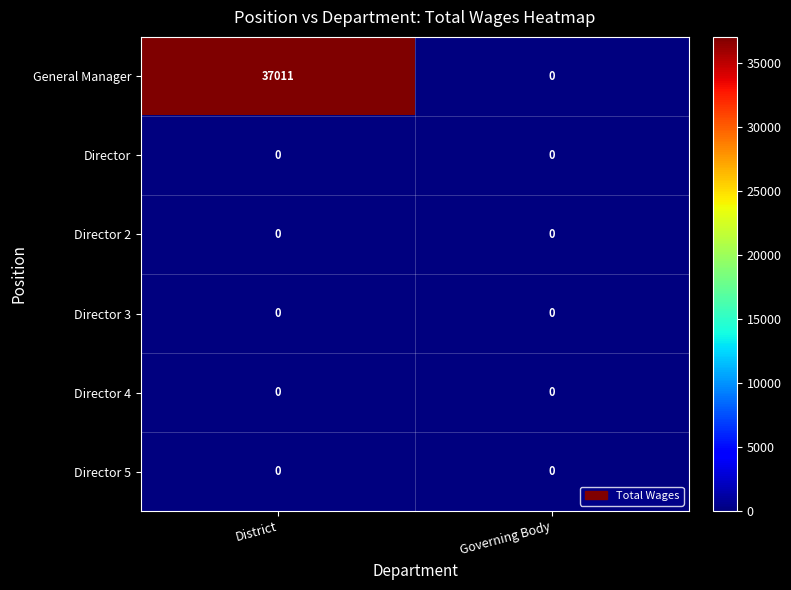

What is the maximum value shown in the chart?

37011